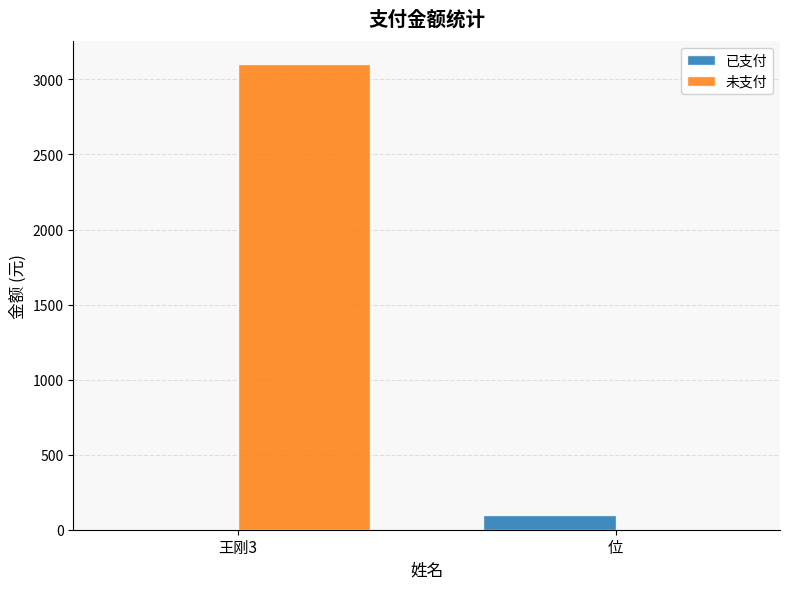

Between 王刚3 and 位, which series saw the biggest shift?

未支付